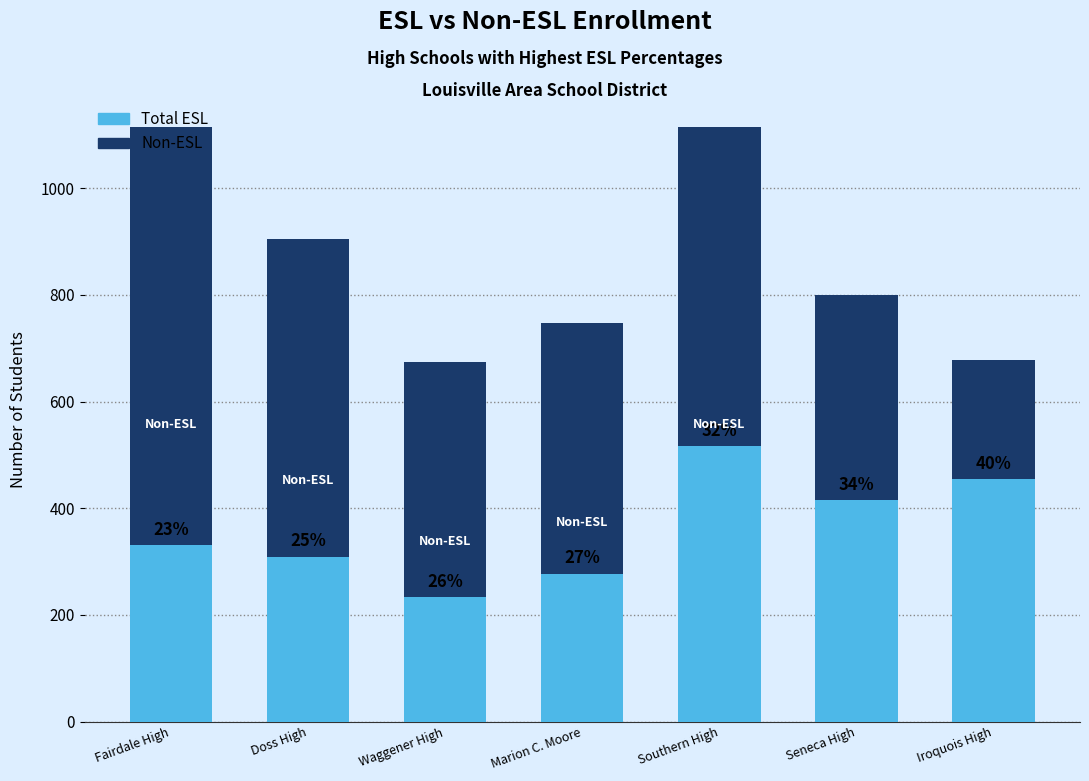

Is the value of Total ESL at Southern High greater than the value of Non-ESL at Southern High?

No